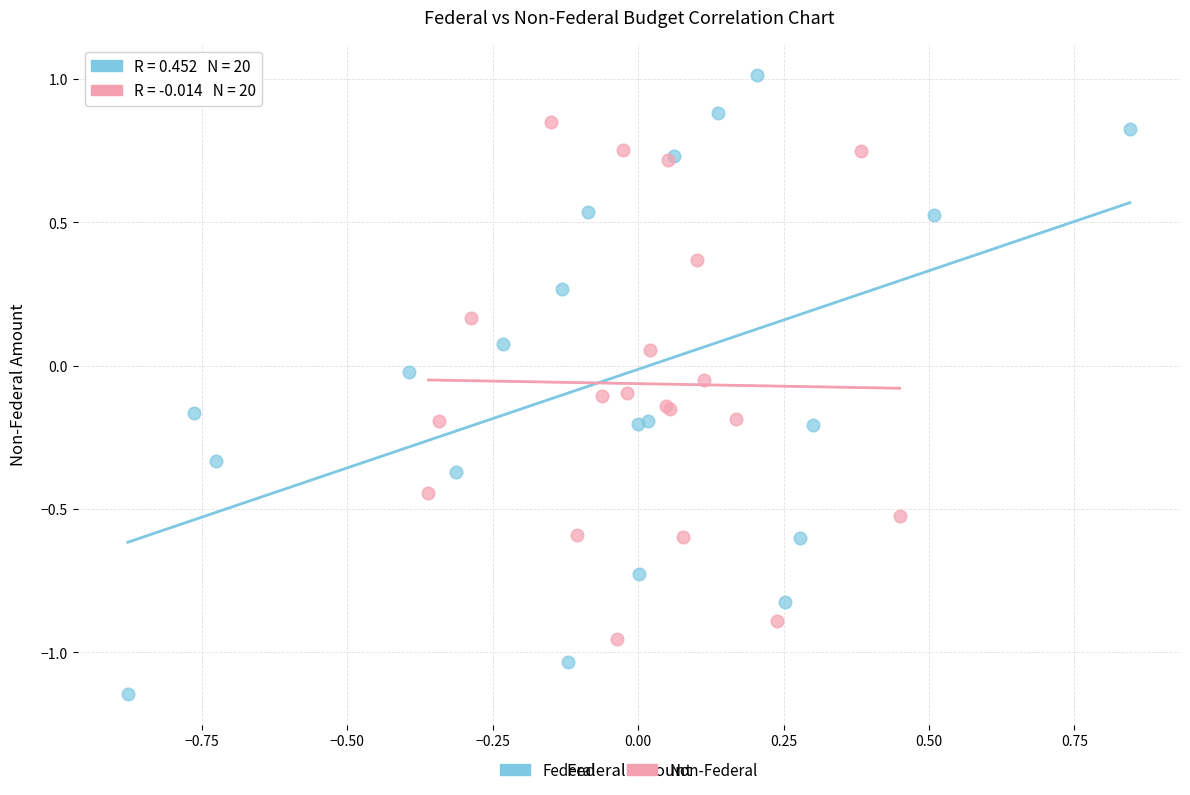

What are all the series names shown in the legend?

Federal, Non-Federal